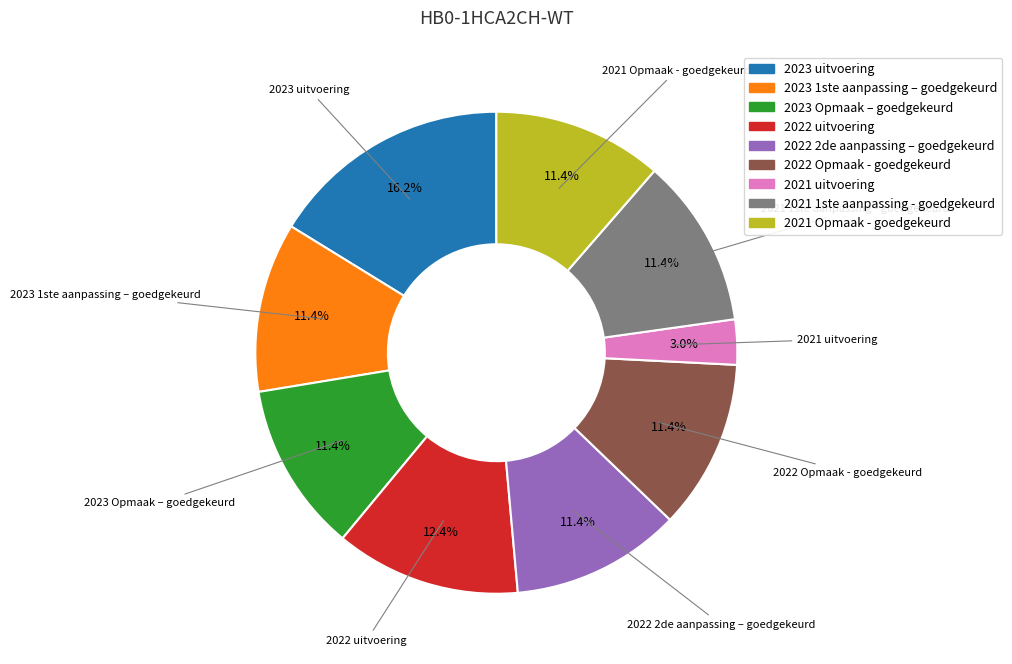

Which slice is the smallest?

2021 uitvoering